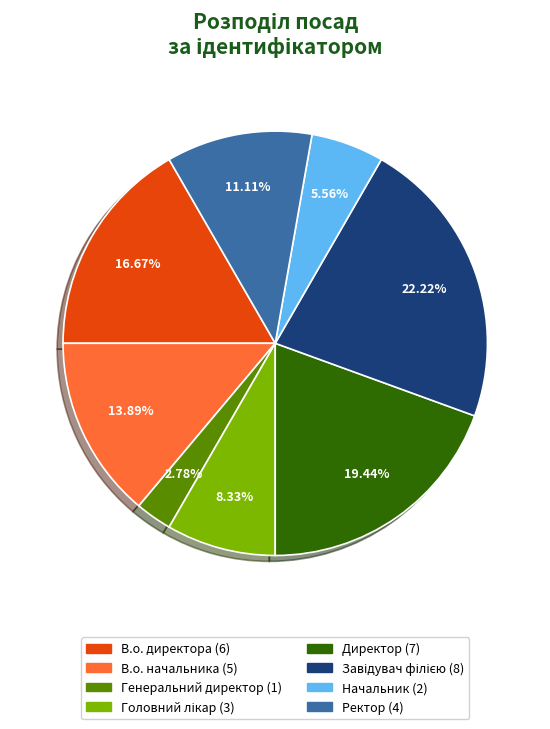

Do Генеральний директор and Начальник together represent more than half of the pie?

No